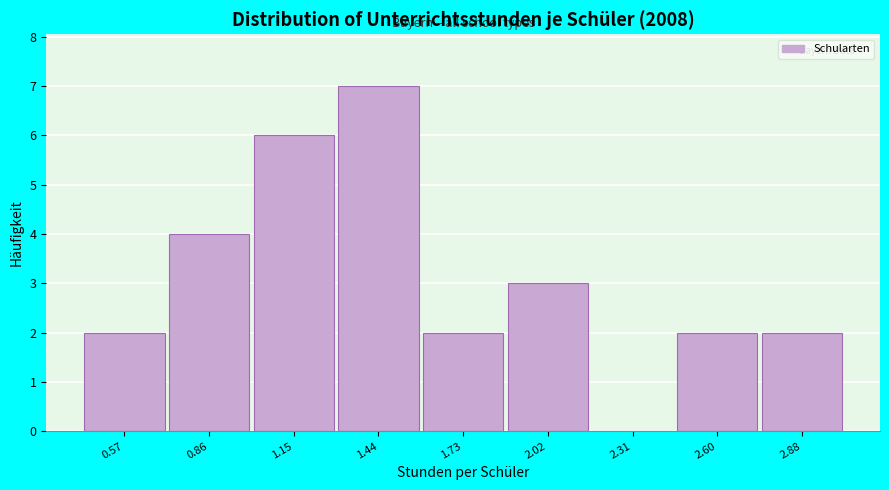

Reading left to right, list all the values displayed in this chart.

0.57=2	0.86=4	1.15=6	1.44=7	1.73=2	2.02=3	2.31=0	2.60=2	2.88=2